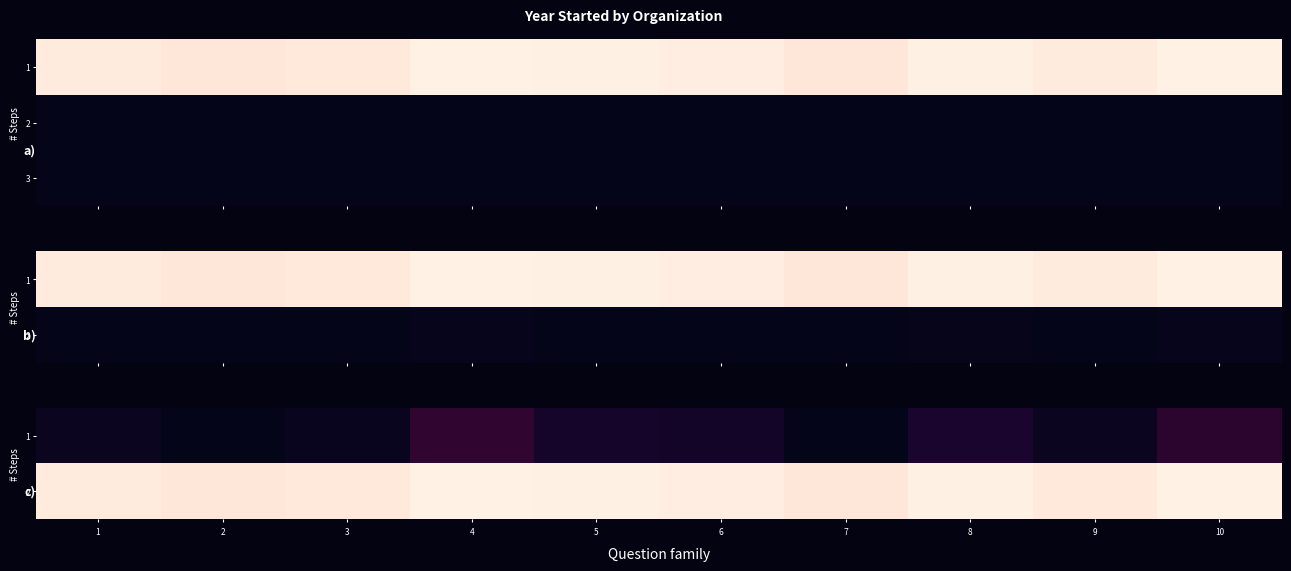

At which category is the sum across all series the highest?

4